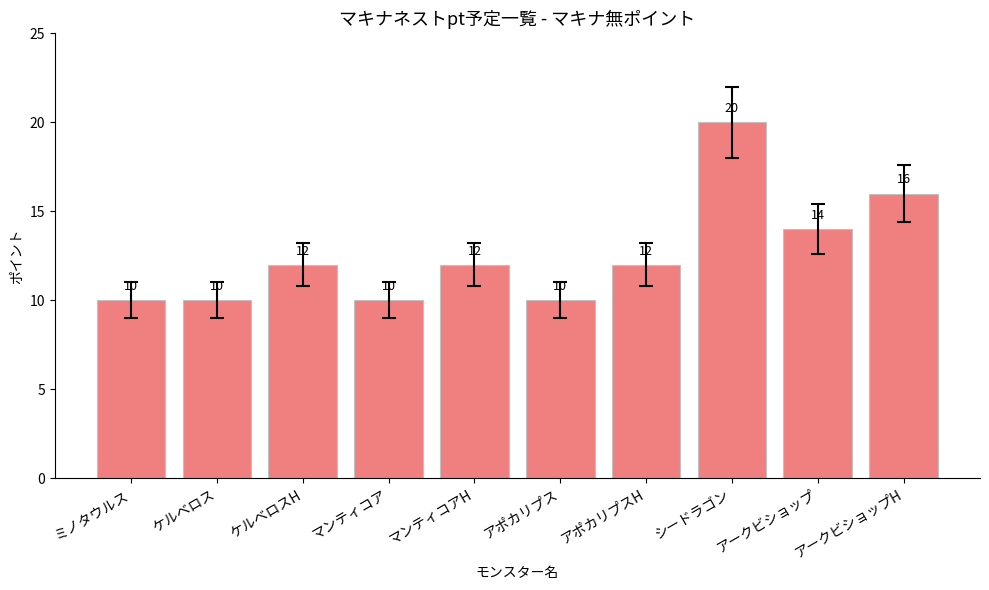

What is the ratio of the value at ケルベロスH to the value at ミノタウルス?

1.2